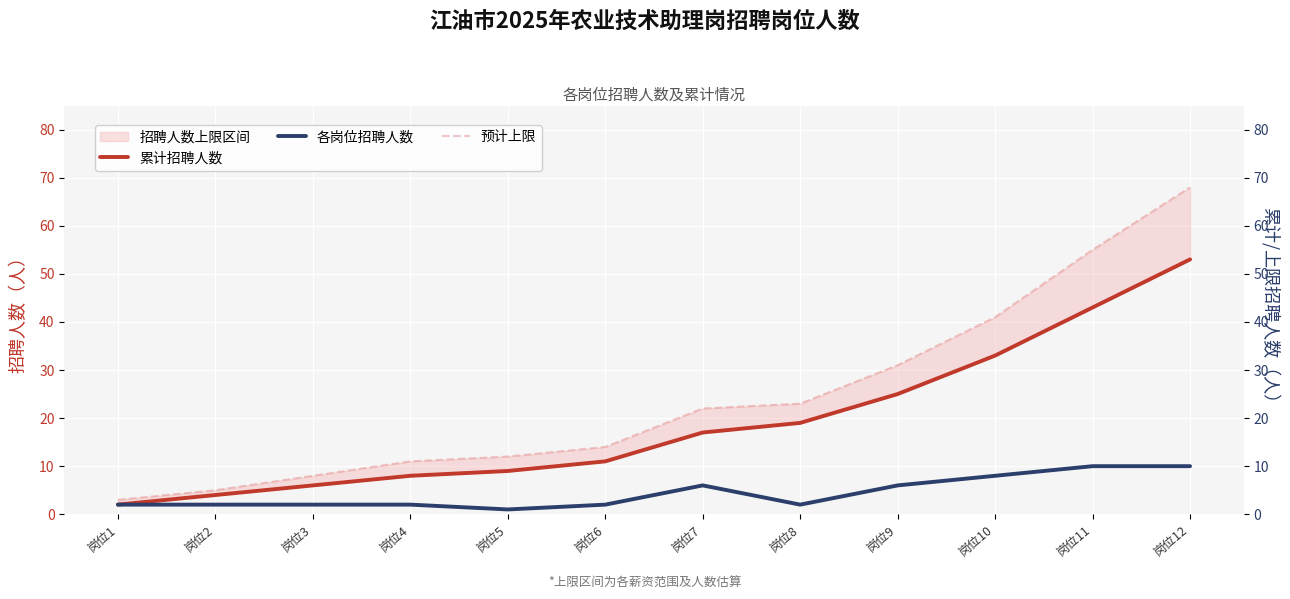

True or false: 累计招聘人数 and 预计上限 intersect in this chart.

False